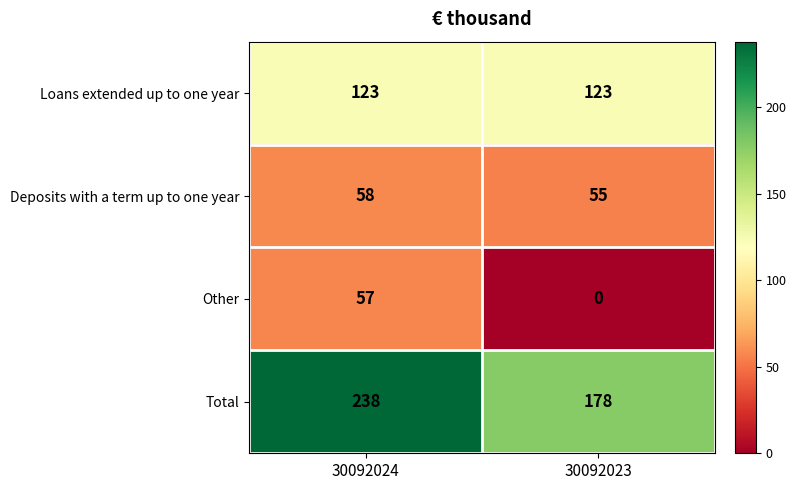

How many distinct data groups are displayed?

4